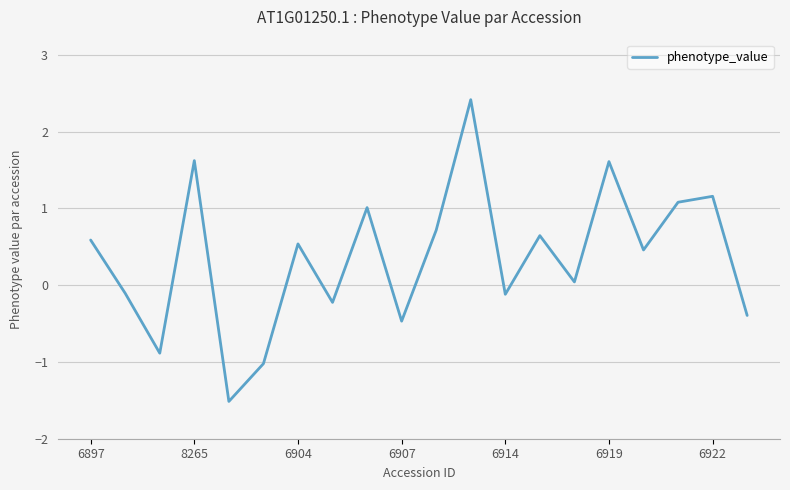

What is the difference between the maximum and minimum values?

3.9